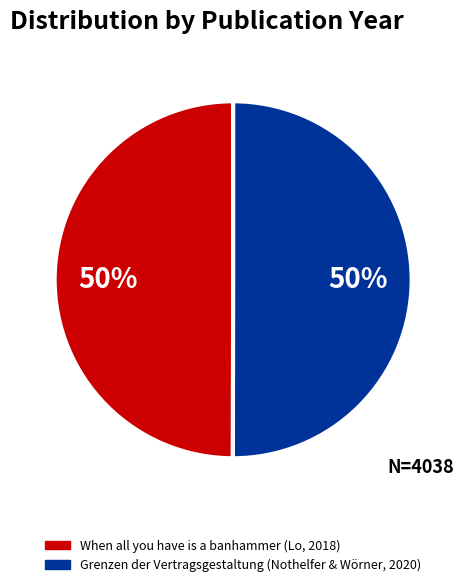

Combined, do When all you have is a banhammer (Lo, 2018) and Grenzen der Vertragsgestaltung (Nothelfer & Wörner, 2020) account for over 50%?

Yes